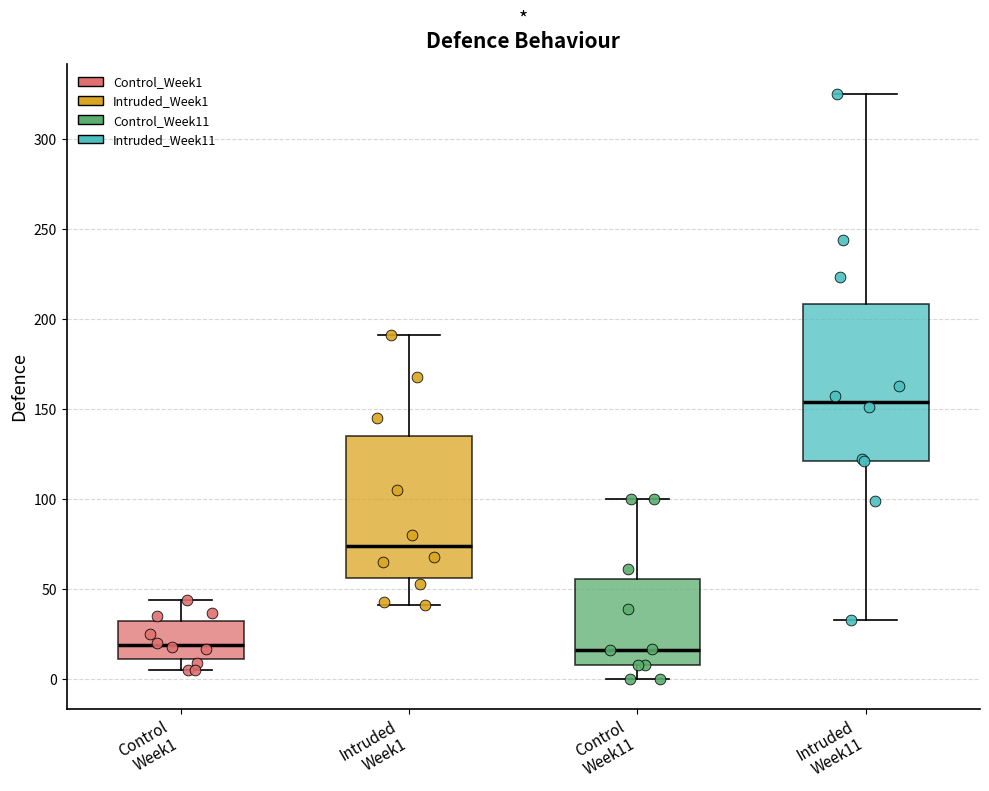

Where does the upper whisker of the box for Control Week11 end on the y-axis? The values are not printed on the chart, so give them approximately, as read against the axis.

100